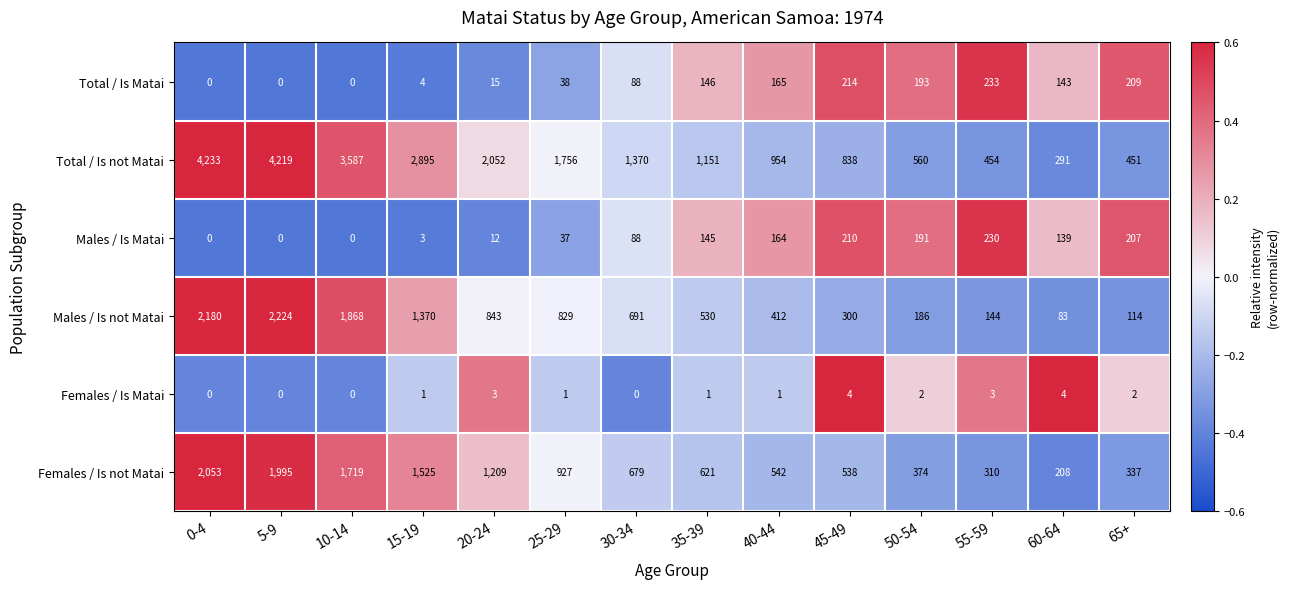

The value of Total / Is not Matai at 50-54 is 560. True or false?

True